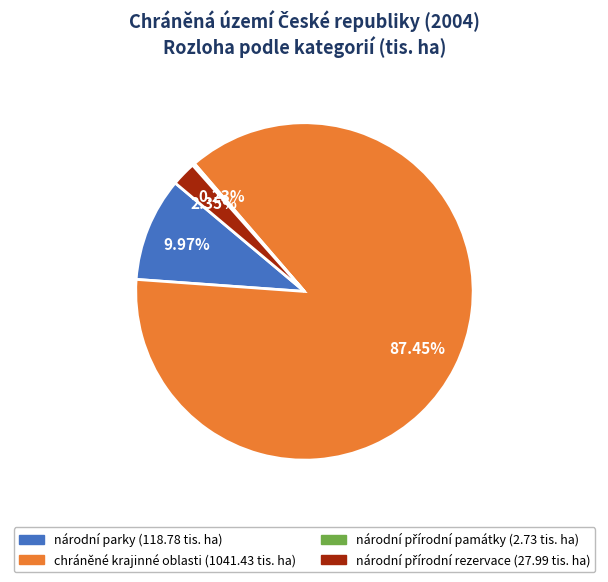

Is it true that chráněné krajinné oblasti is 87% of the pie?

True